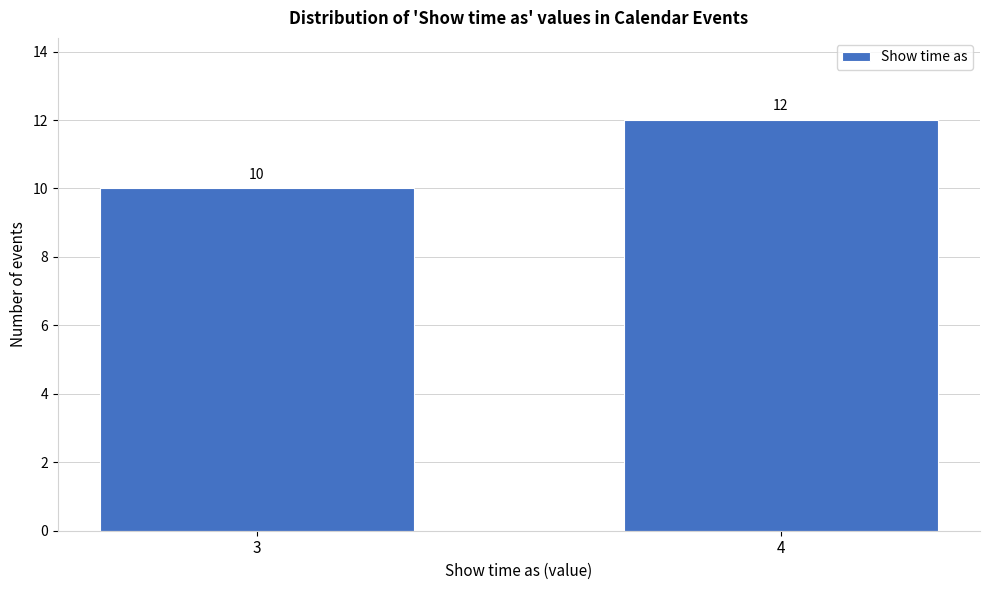

Reading left to right, list all the values displayed in this chart.

3=10	4=12